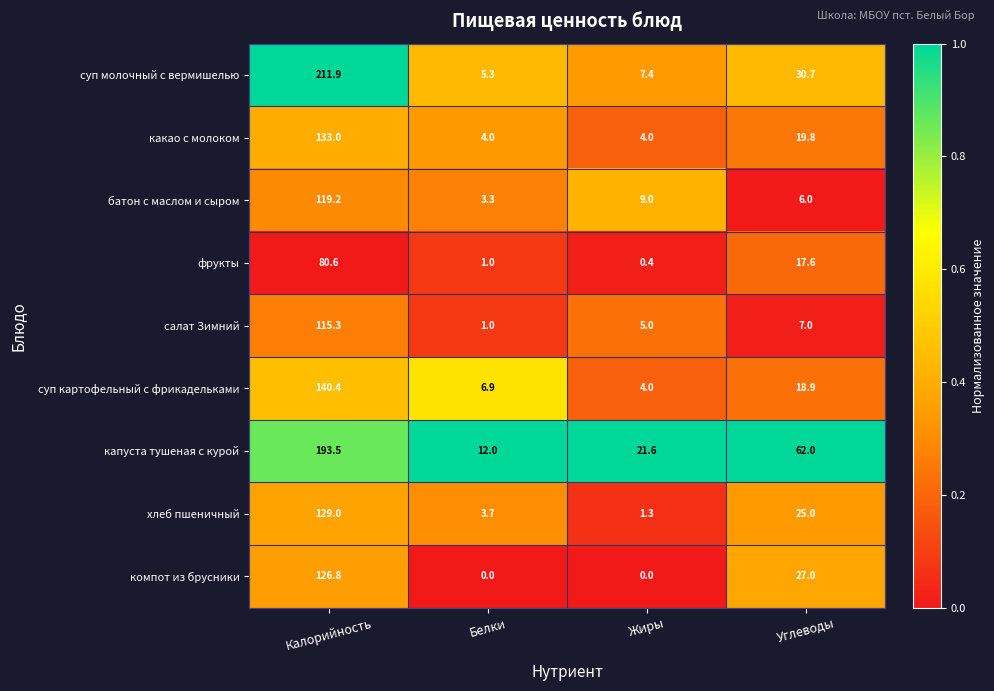

The value of какао с молоком at Жиры is 4.0. True or false?

True